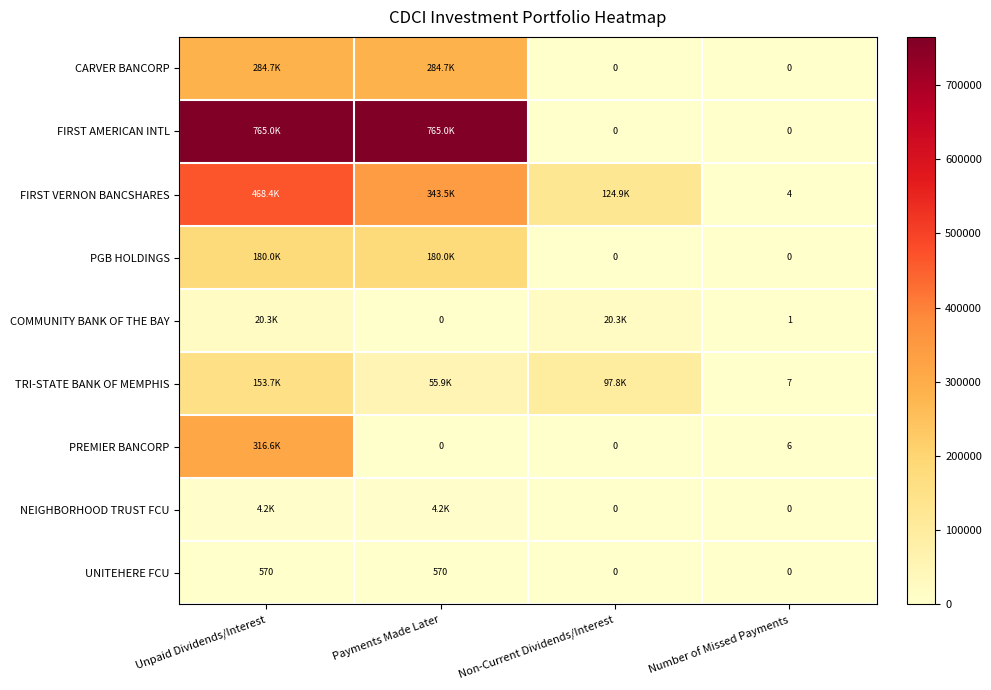

Is the value of FIRST AMERICAN INTL at Non-Current Dividends/Interest greater than the value of NEIGHBORHOOD TRUST FCU at Payments Made Later?

No